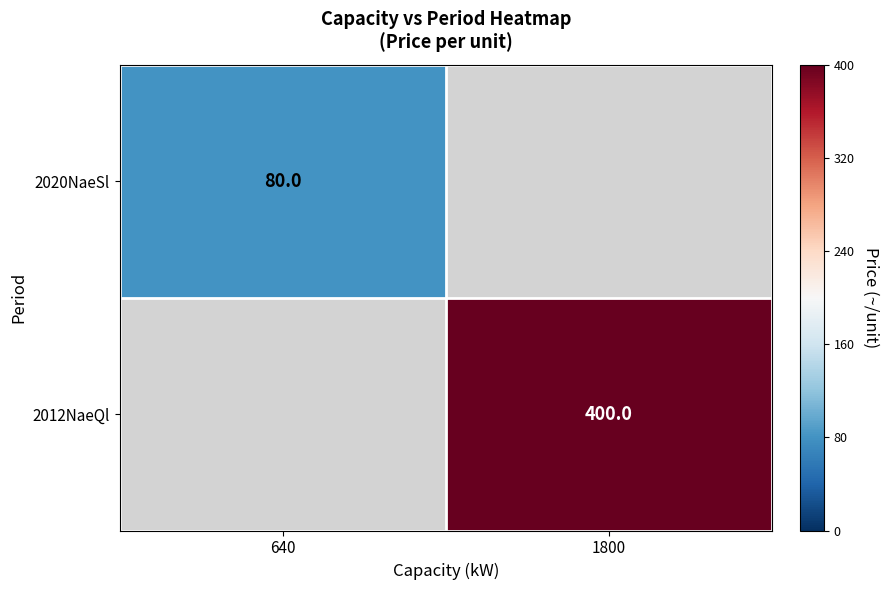

Is it true that 2020NaeSl equals 80 at 640?

True